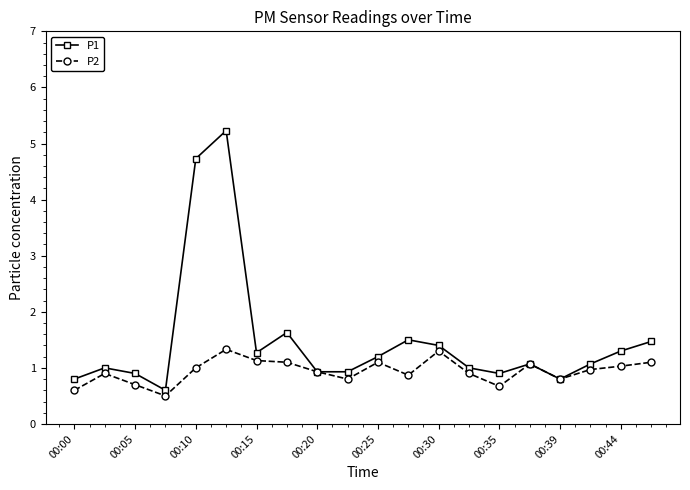

What is the minimum value shown in the chart?

0.5